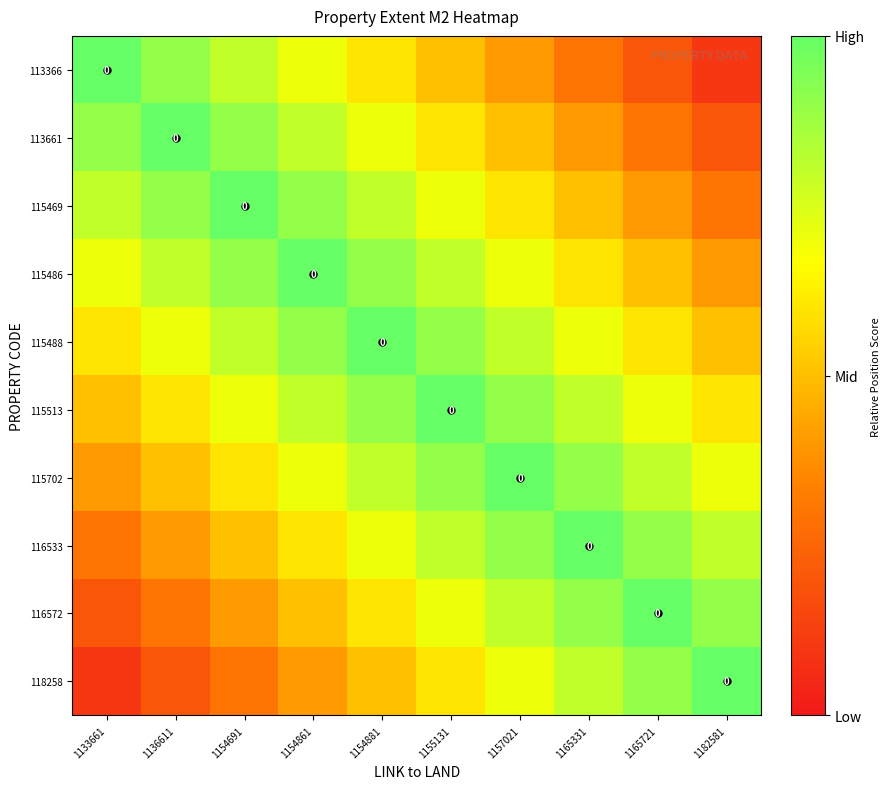

What is the difference between the 116572 values at 1165721 and 1155131?

0.3